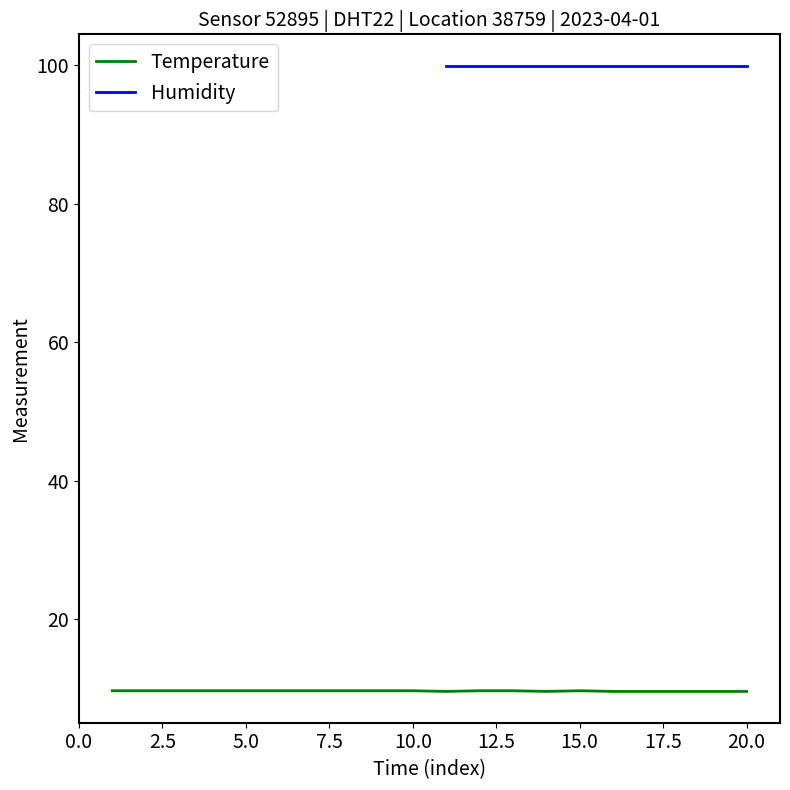

True or false: Temperature has a value of 2.7 at 5.0.

False